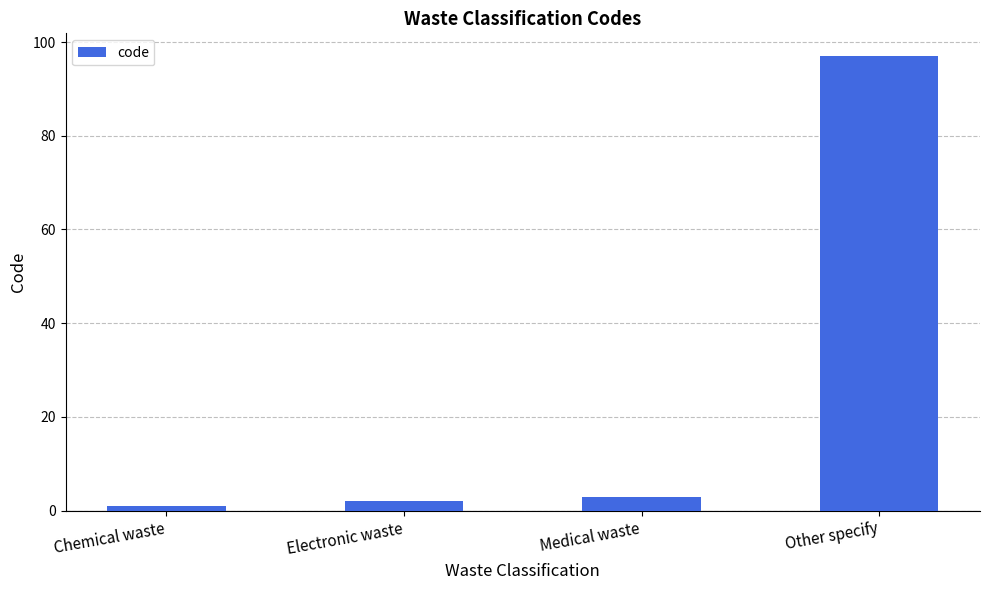

Are the bars grouped side by side (vs. stacked)?

No